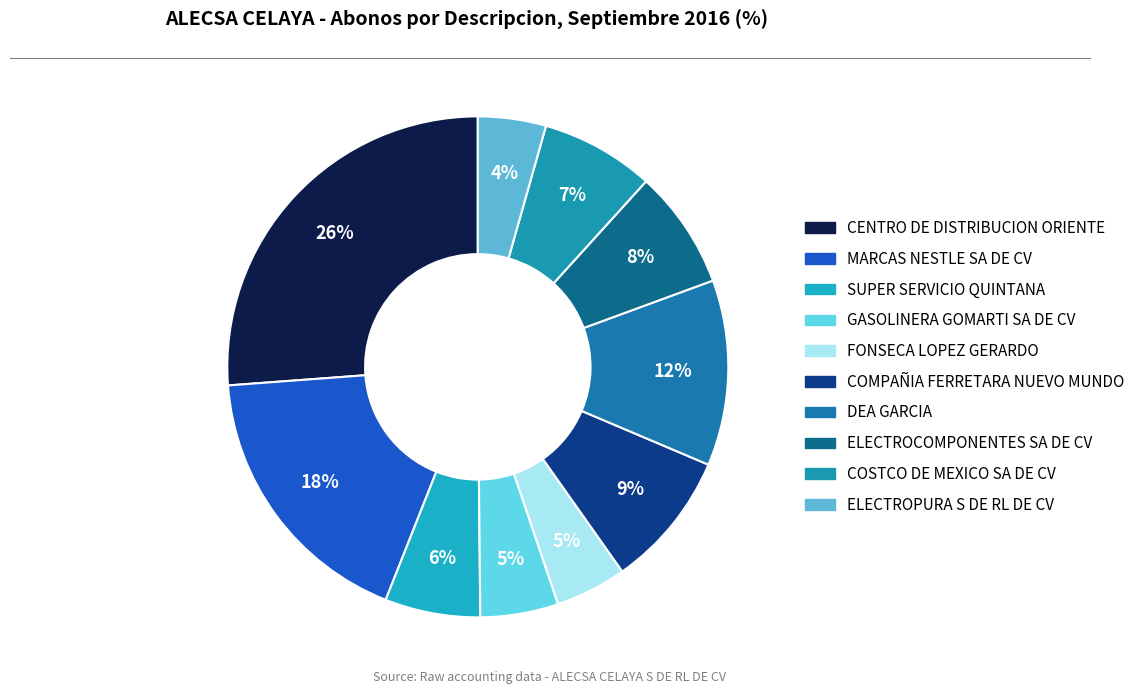

Is it true that SUPER SERVICIO QUINTANA is 6% of the pie?

True